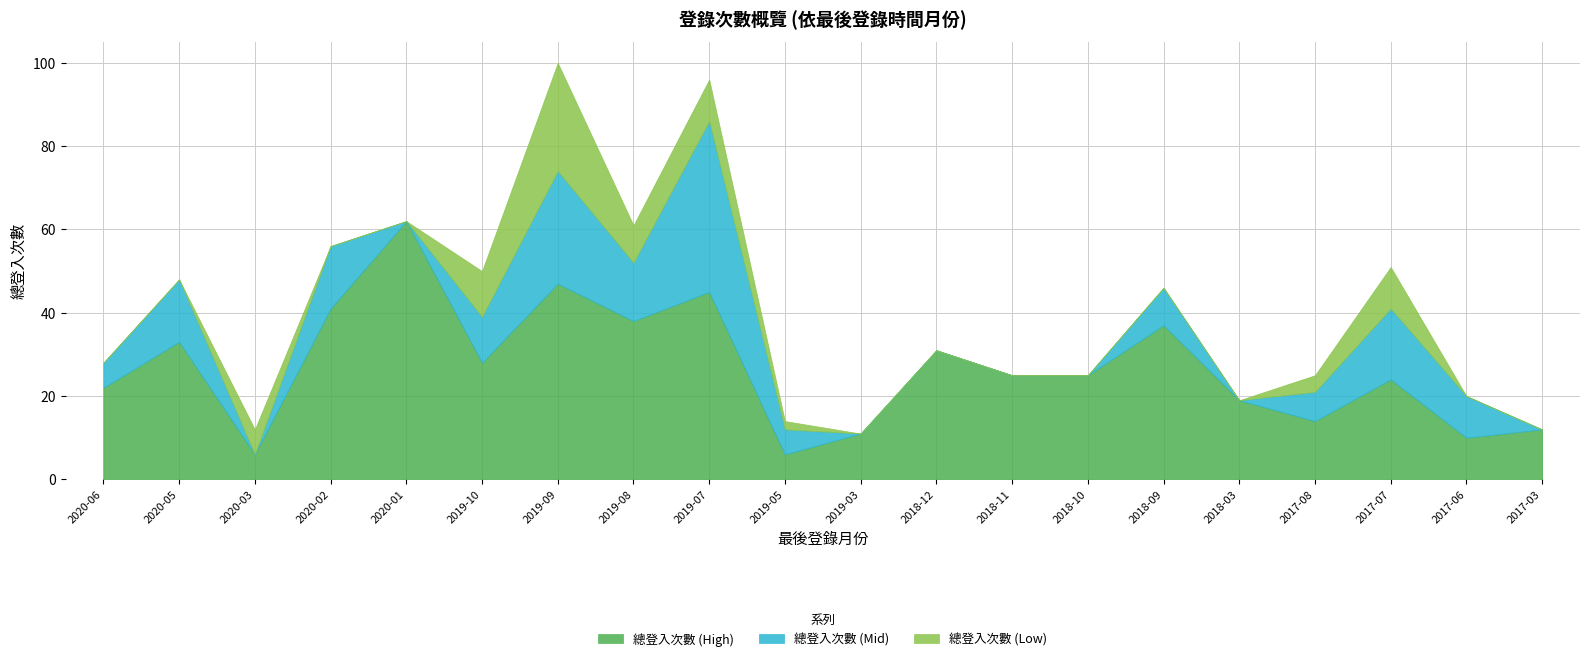

What is the difference between the 總登入次數 (Low) values at 2019-08 and 2020-06?

9